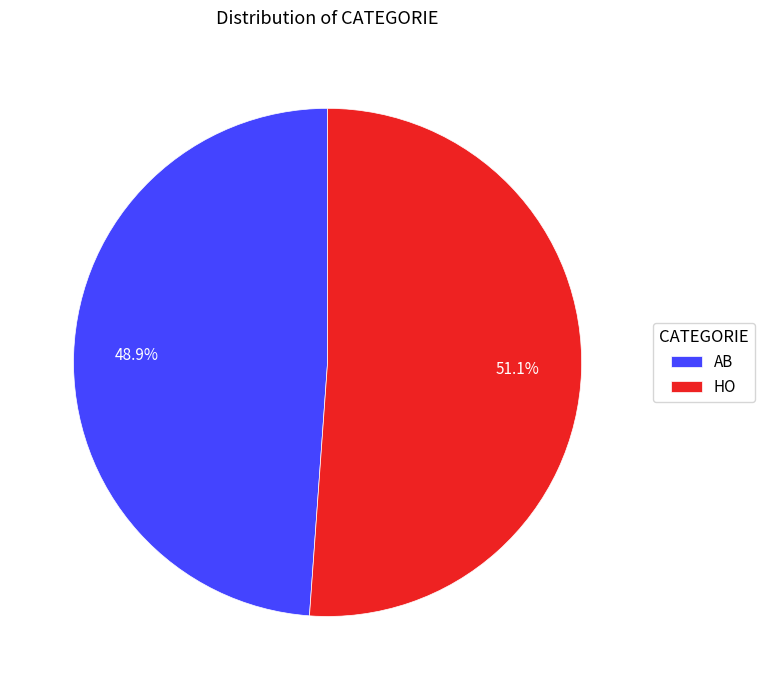

True or false: HO accounts for 37% of the total.

False